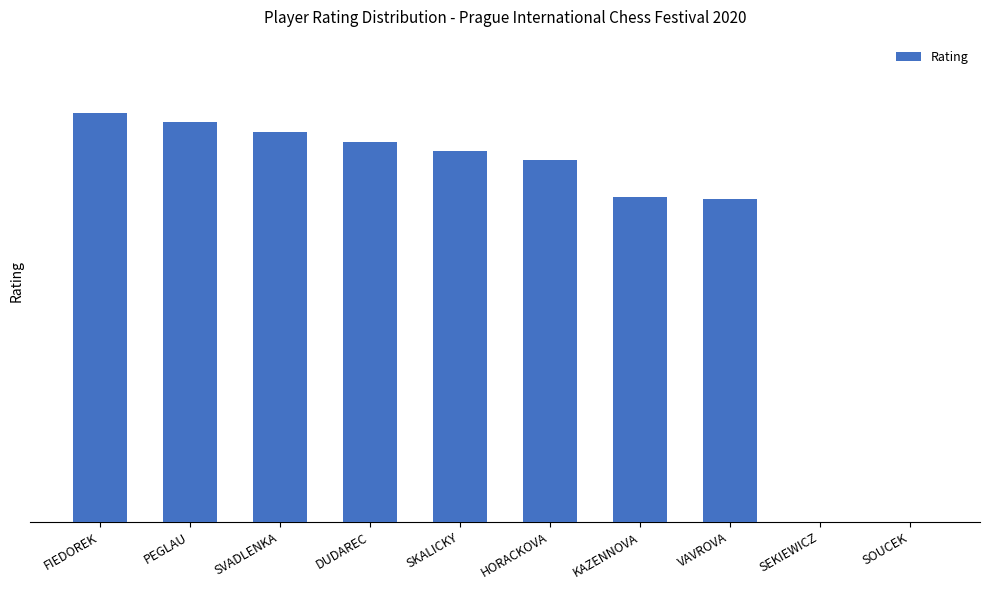

What position from the left is SEKIEWICZ?

9